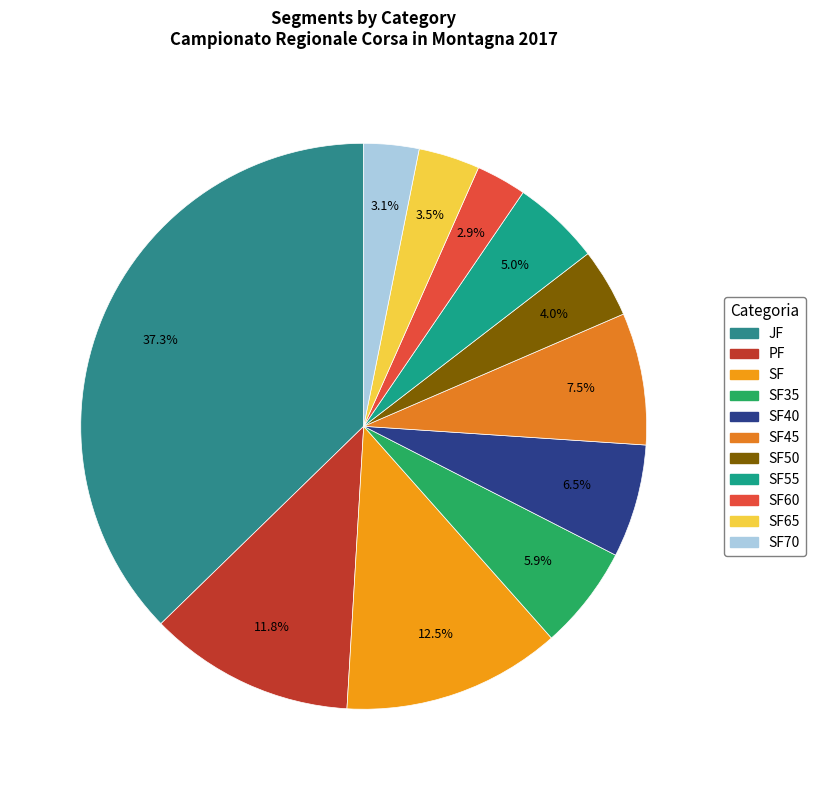

To the nearest percent, what is the difference between the largest and smallest slice percentages?

34%